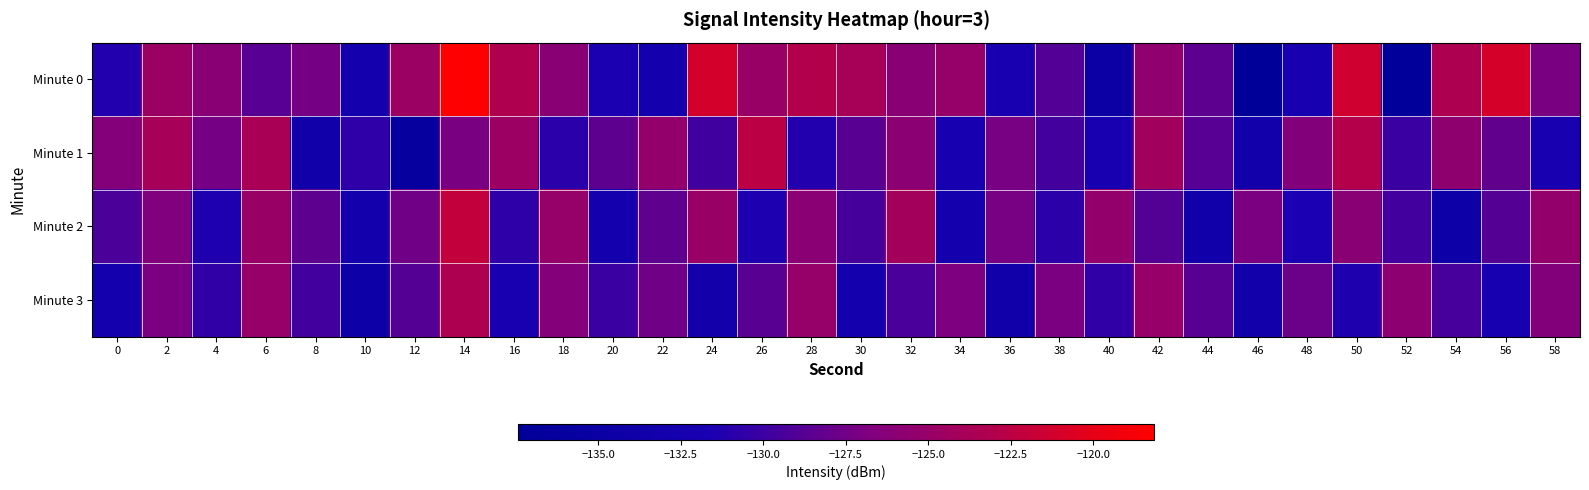

Reading left to right, list all the values displayed in this chart.

Minute 0: 0=-131.1	2=-124.8	4=-126.1	6=-128.8	8=-127.3	10=-132.5	12=-124.8	14=-118.2	16=-123.2	18=-126.1	20=-131.5	22=-132.8	24=-121.1	26=-124.9	28=-122.9	30=-123.9	32=-126.1	34=-125.2	36=-132.0	38=-128.9	40=-134.7	42=-125.6	44=-128.4	46=-137.4	48=-132.2	50=-121.3	52=-137.0	54=-123.3	56=-121.0	58=-127.1
Minute 1: 0=-126.5	2=-123.9	4=-127.3	6=-123.7	8=-133.4	10=-130.6	12=-136.0	14=-127.1	16=-124.7	18=-130.8	20=-128.5	22=-125.3	24=-129.9	26=-122.5	28=-131.2	30=-128.7	32=-126.0	34=-132.3	36=-127.1	38=-129.7	40=-132.0	42=-124.3	44=-128.8	46=-133.2	48=-126.5	50=-122.9	52=-130.1	54=-125.7	56=-128.2	58=-131.8
Minute 2: 0=-129.2	2=-126.8	4=-131.3	6=-124.9	8=-128.5	10=-133.0	12=-127.6	14=-122.1	16=-130.7	18=-125.2	20=-132.8	22=-128.3	24=-124.9	26=-131.5	28=-126.0	30=-129.6	32=-124.1	34=-132.7	36=-127.2	38=-130.8	40=-125.3	42=-128.9	44=-133.5	46=-127.0	48=-131.6	50=-126.1	52=-129.7	54=-134.2	56=-128.8	58=-125.3
Minute 3: 0=-132.5	2=-127.0	4=-130.6	6=-125.1	8=-129.7	10=-134.2	12=-128.8	14=-123.3	16=-131.9	18=-126.5	20=-130.0	22=-127.6	24=-133.1	26=-128.7	28=-125.2	30=-132.8	32=-129.3	34=-126.9	36=-133.5	38=-127.0	40=-130.6	42=-125.1	44=-128.7	46=-133.2	48=-127.8	50=-131.3	52=-125.9	54=-129.5	56=-132.0	58=-126.6